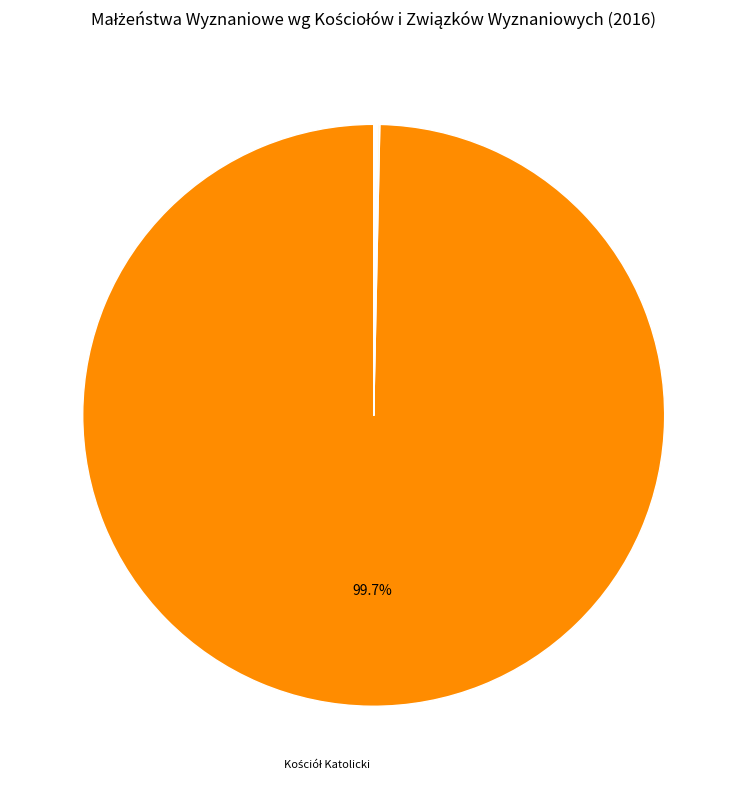

Rank the categories by value from highest to lowest.

Kościół Katolicki, Kościół Zielonoświątkowy, Polski Autokefaliczny Kościół Prawosławny, Kościół Chrześcijan Baptystów, Kościół Ewangelicko-Augsburski, Kościół Polskokatolicki, Związek Gmin Wyznaniowych Żydowskich, Kościół Ewangelicko-Metodystyczny, Kościół Adwentystów Dnia Siódmego, Kościół Ewangelicko-Reformowany